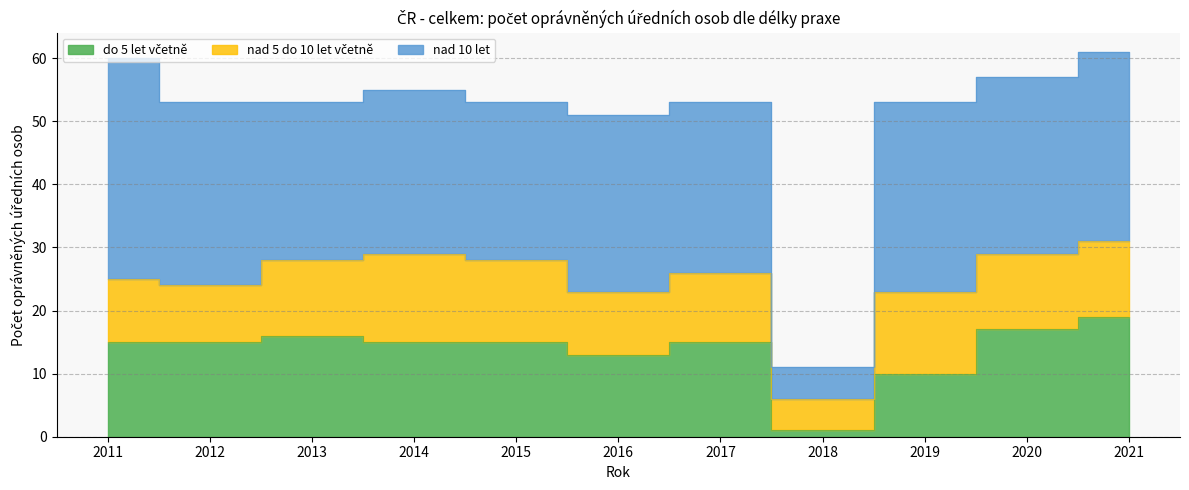

Rank the series by their maximum value, from highest to lowest.

nad 10 let, do 5 let včetně, nad 5 do 10 let včetně